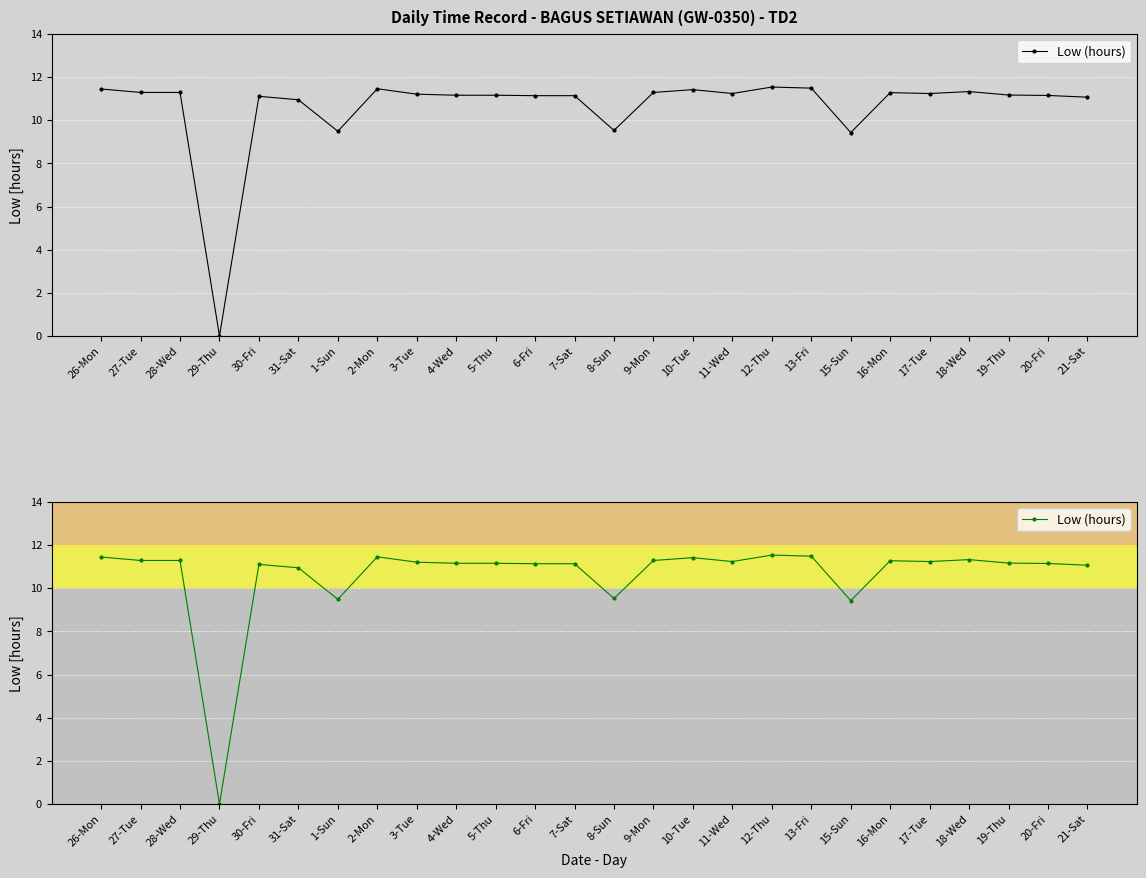

Reading left to right, transcribe all the data shown in this chart.

26-Mon=11.4	27-Tue=11.3	28-Wed=11.3	29-Thu=0.0	30-Fri=11.1	31-Sat=10.9	1-Sun=9.5	2-Mon=11.5	3-Tue=11.2	4-Wed=11.2	5-Thu=11.2	6-Fri=11.1	7-Sat=11.1	8-Sun=9.5	9-Mon=11.3	10-Tue=11.4	11-Wed=11.2	12-Thu=11.5	13-Fri=11.5	15-Sun=9.4	16-Mon=11.3	17-Tue=11.2	18-Wed=11.3	19-Thu=11.2	20-Fri=11.2	21-Sat=11.1